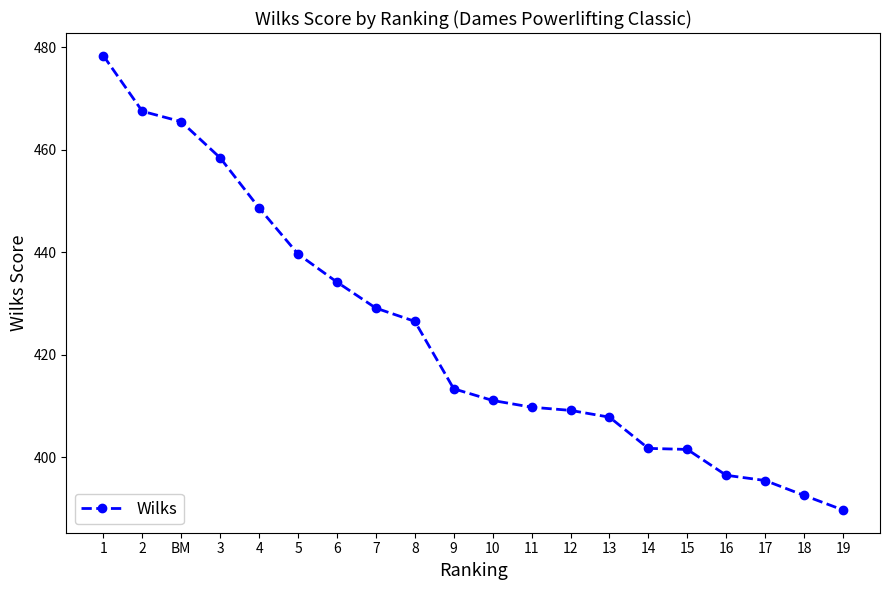

What is the sum of all values?

8475.8